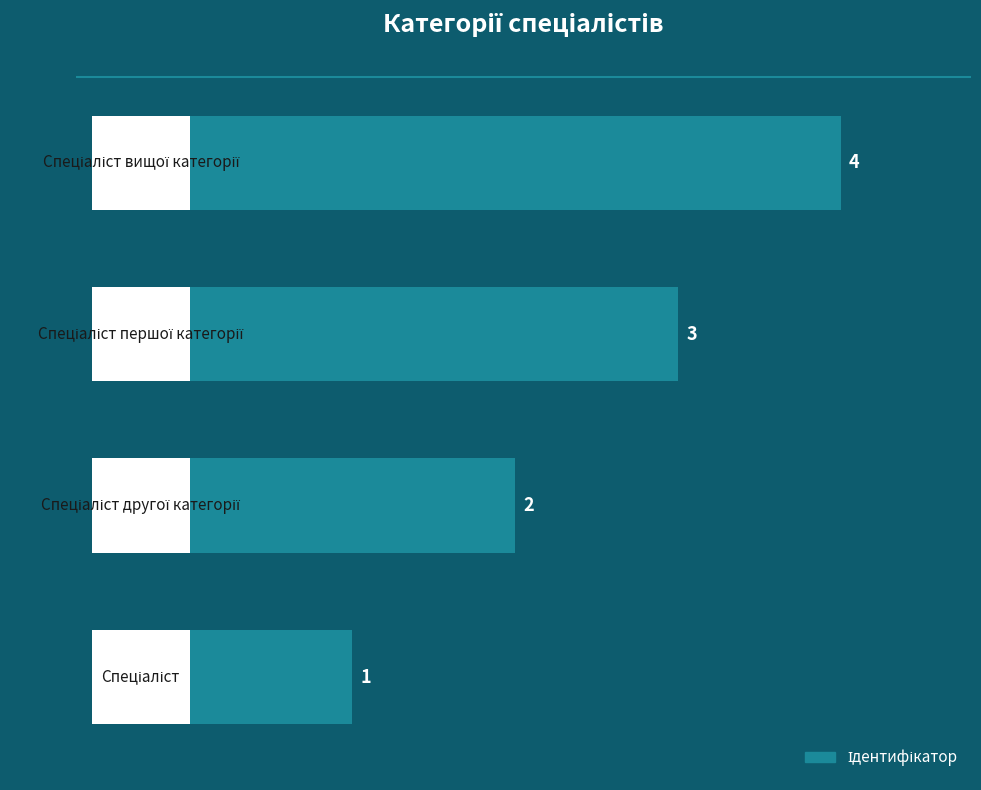

What is the value of the 1st bar from the left?

1